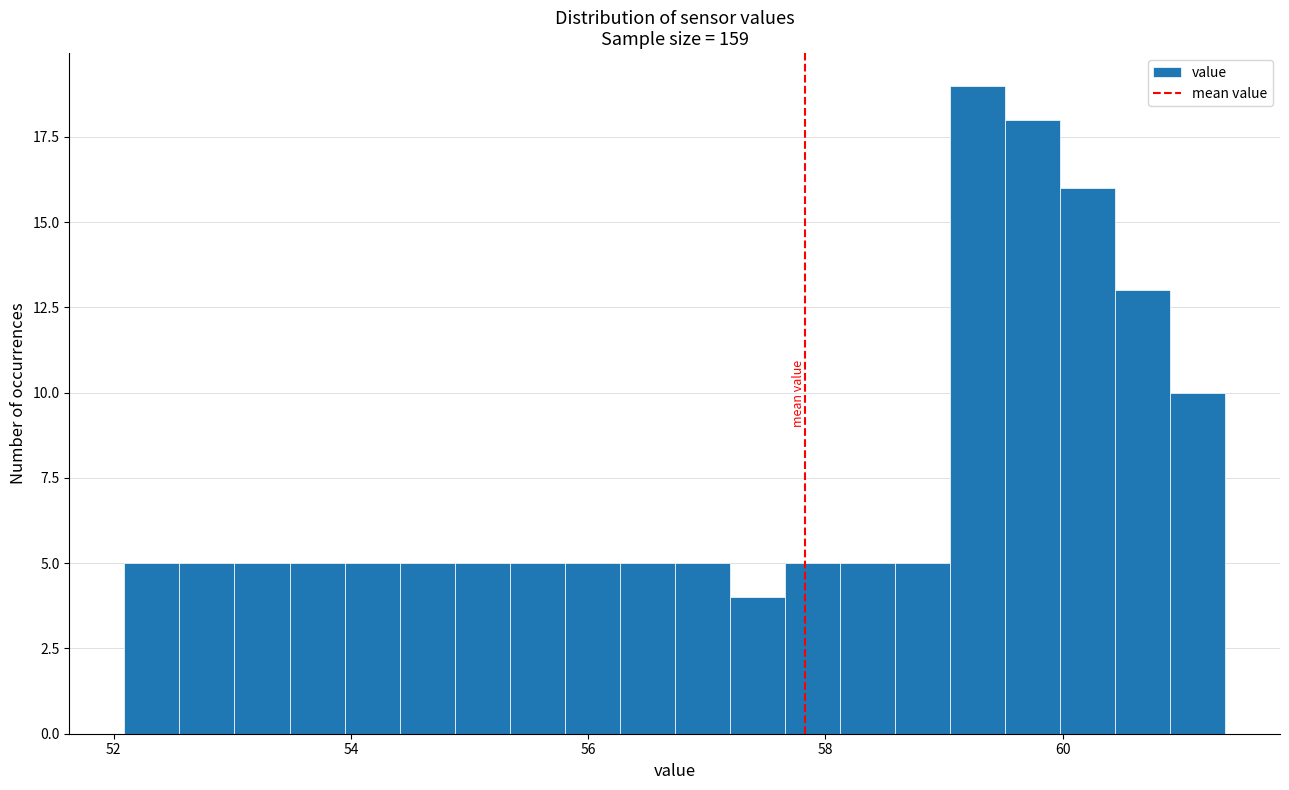

Around what value on the x-axis is the tallest bar? Give the approximate position of its centre, as read against the axis.

59.2